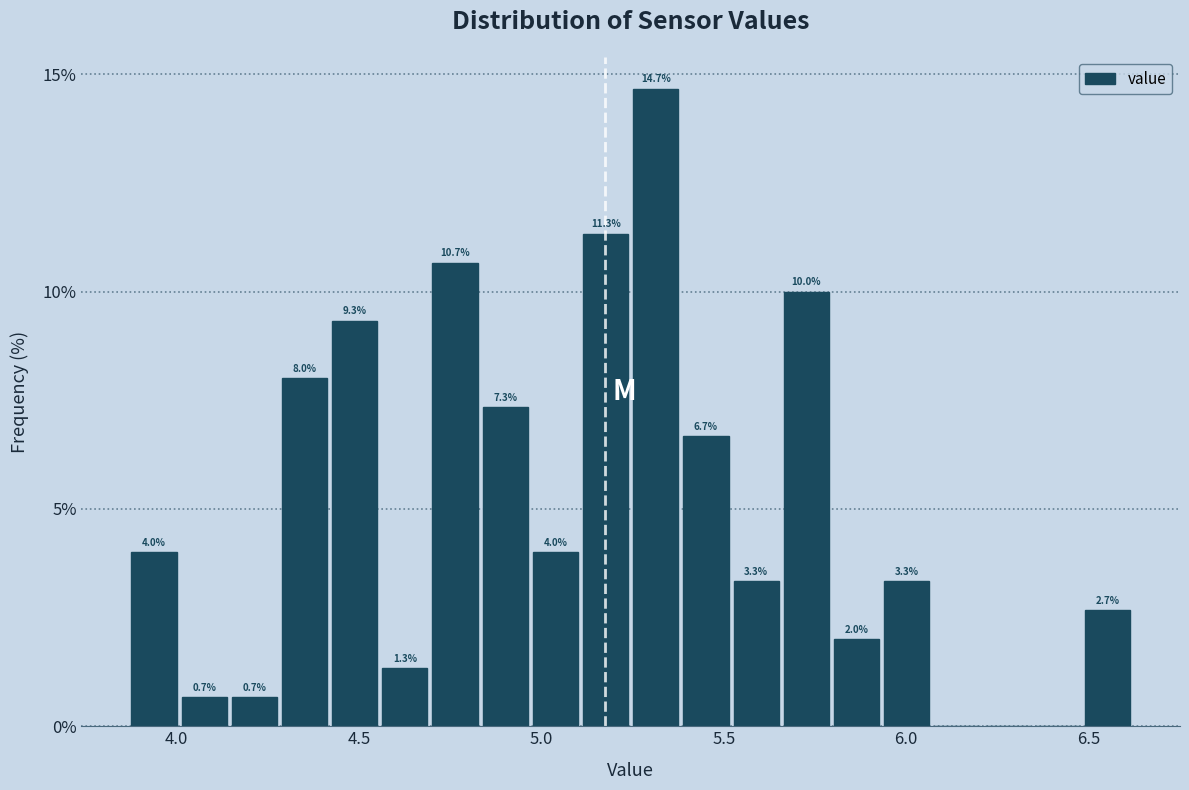

Read against the x-axis, roughly where is the centre of the tallest bar?

5.30